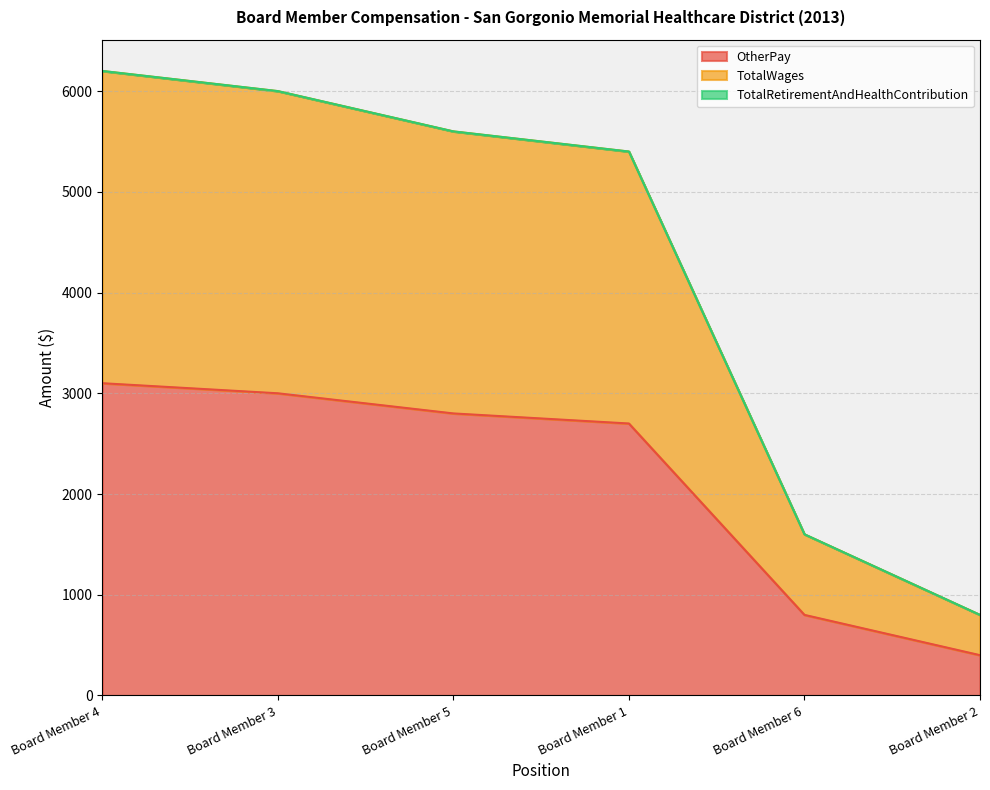

What is the average value of the OtherPay series?

2133